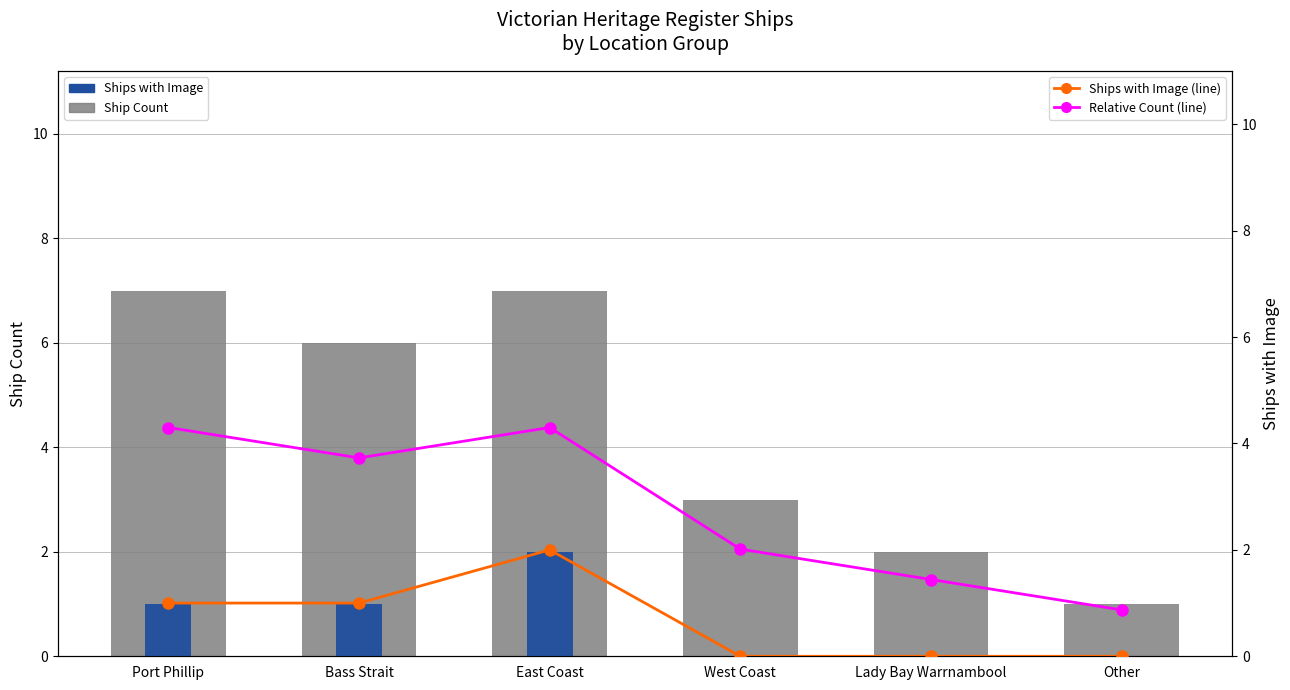

Reading right to left, extract all data points from this chart.

Ship Count: Other=1.0	Lady Bay Warrnambool=2.0	West Coast=3.0	East Coast=7.0	Bass Strait=6.0	Port Phillip=7.0
Ships with Image: Other=0.0	Lady Bay Warrnambool=0.0	West Coast=0.0	East Coast=2.0	Bass Strait=1.0	Port Phillip=1.0
Ships with Image (line): Other=0.0	Lady Bay Warrnambool=0.0	West Coast=0.0	East Coast=2.0	Bass Strait=1.0	Port Phillip=1.0
Relative Count (line): Other=0.9	Lady Bay Warrnambool=1.4	West Coast=2.0	East Coast=4.3	Bass Strait=3.7	Port Phillip=4.3